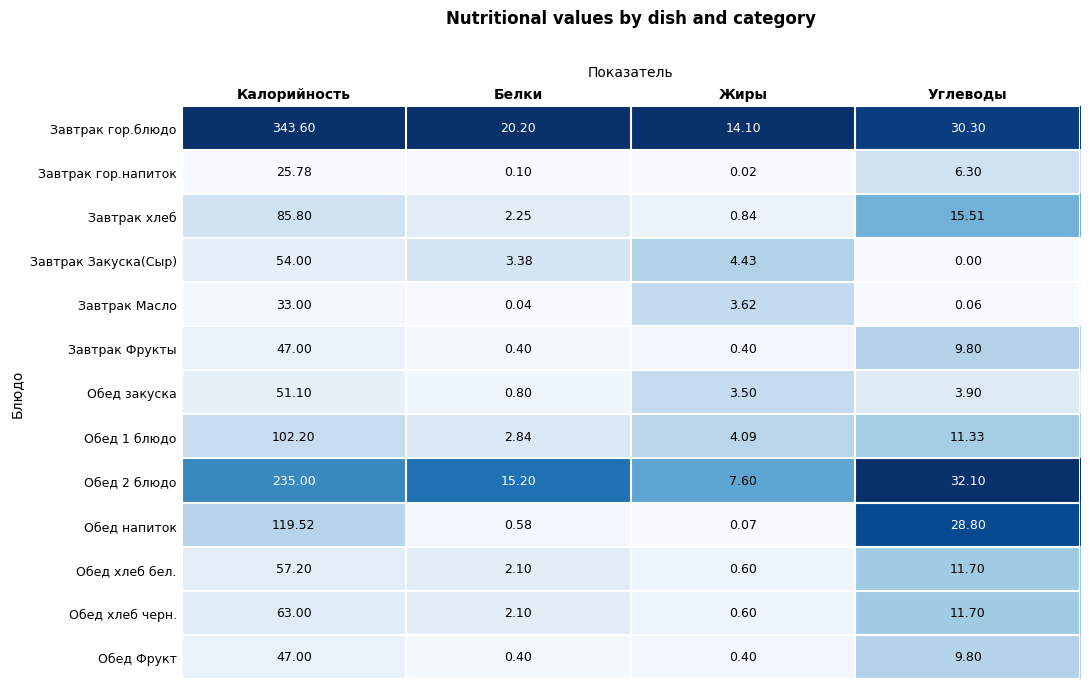

What is the spread (max minus min) of values at Углеводы?

32.1